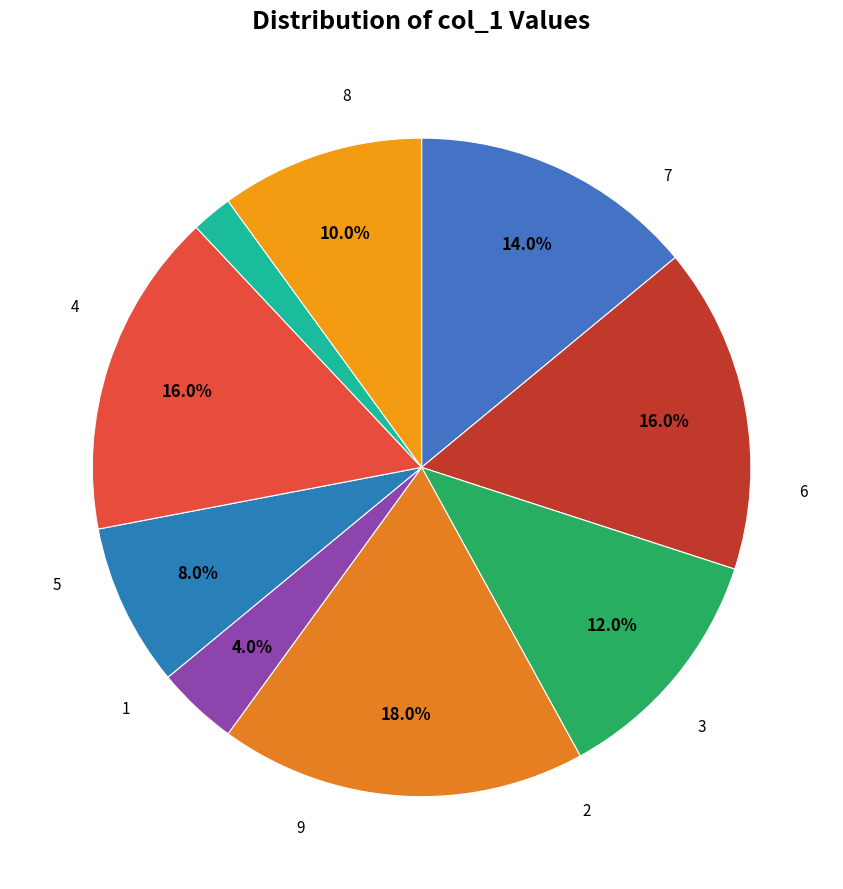

How many slices are in this pie chart?

9